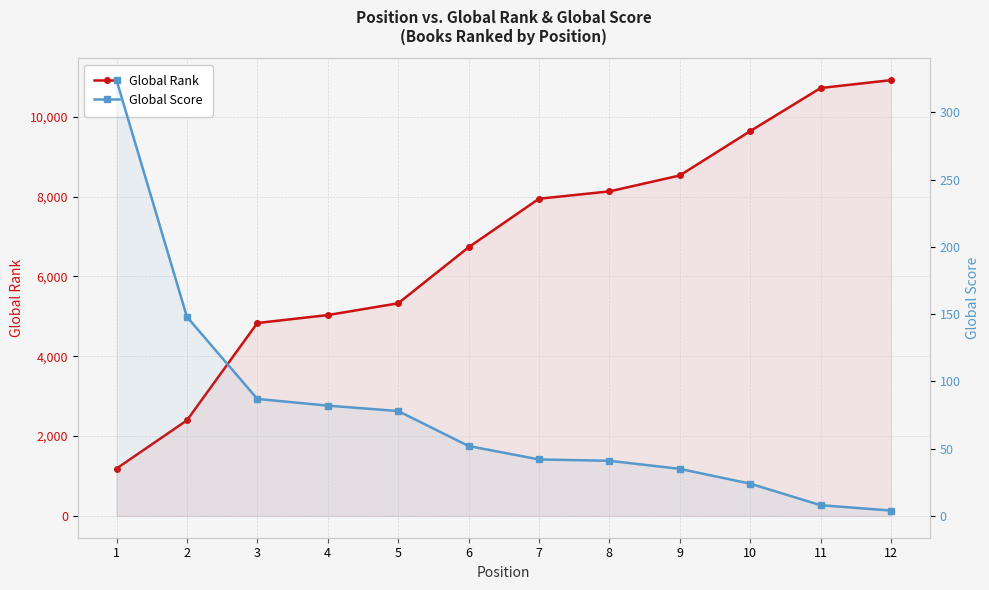

Between 7 and 6, which is larger?

7